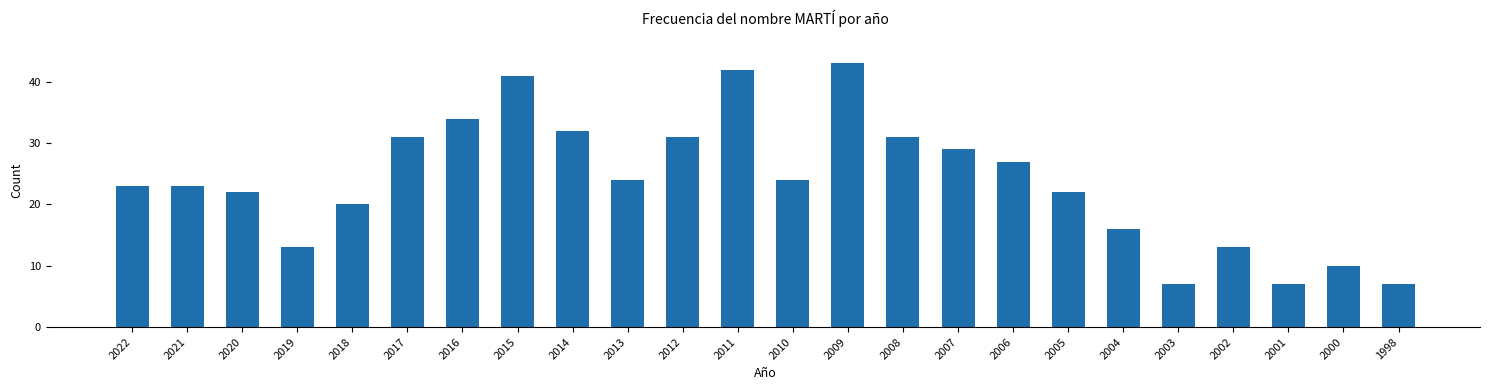

Reading left to right, what are all the values shown in this chart?

23	23	22	13	20	31	34	41	32	24	31	42	24	43	31	29	27	22	16	7	13	7	10	7